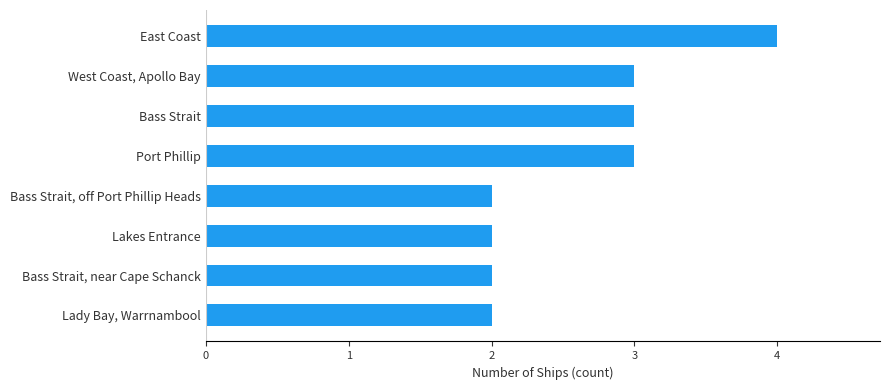

What is the average value?

3